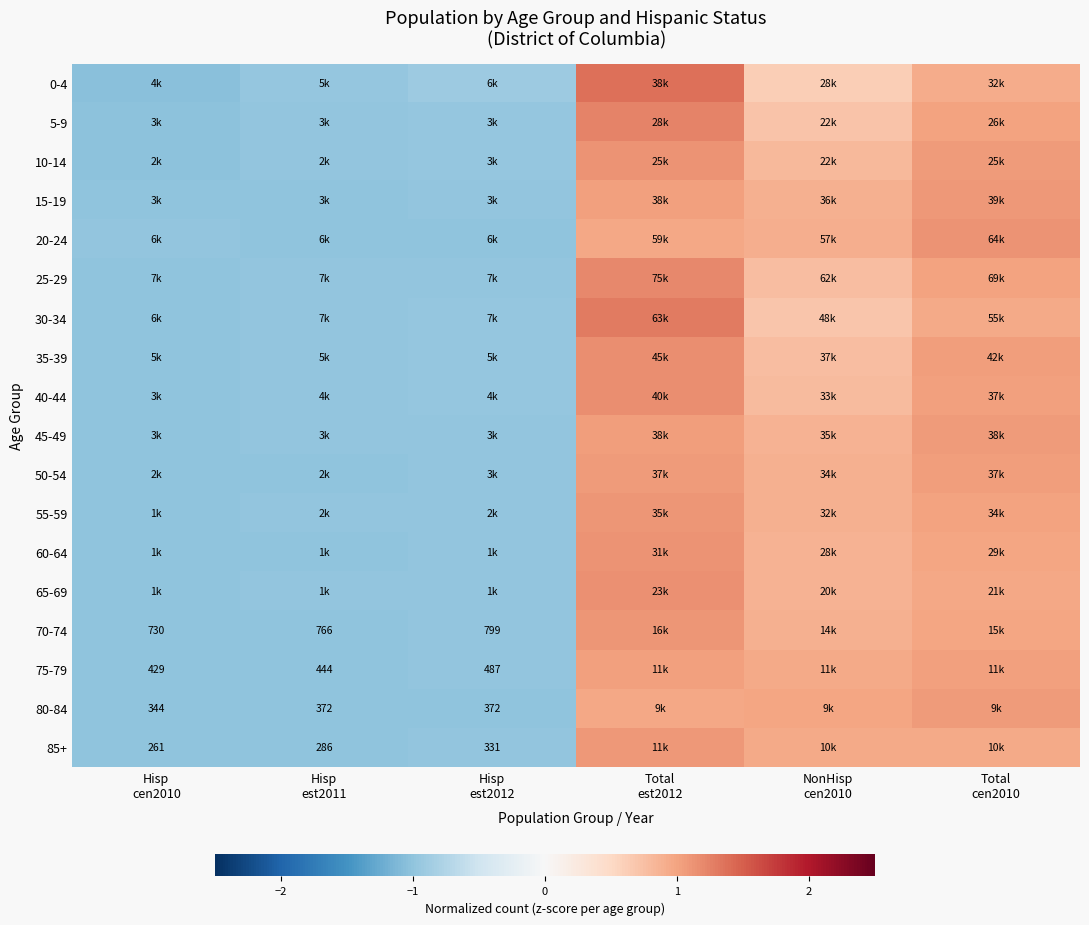

What is the total value across all series at Hisp
est2011?

-17.9